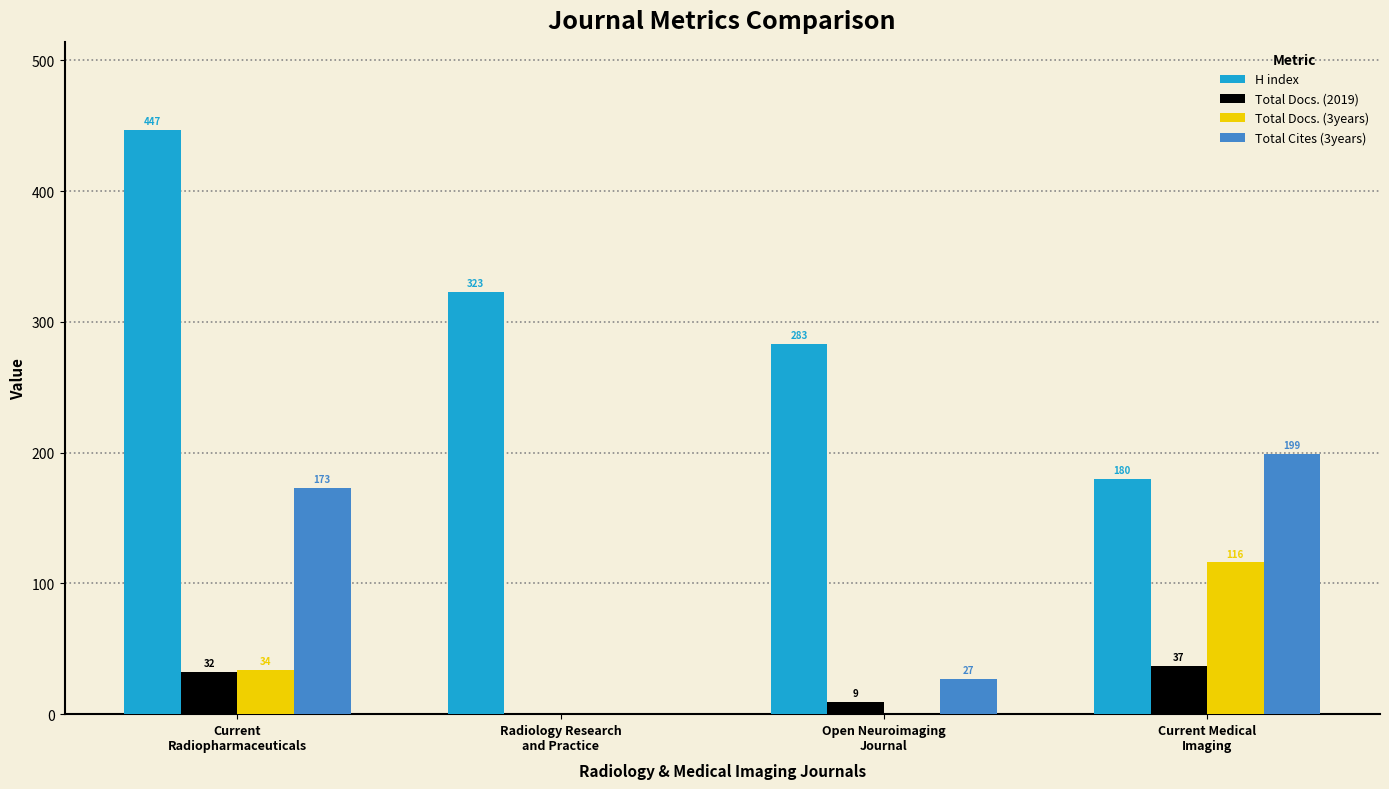

Does the chart contain stacked bars?

No